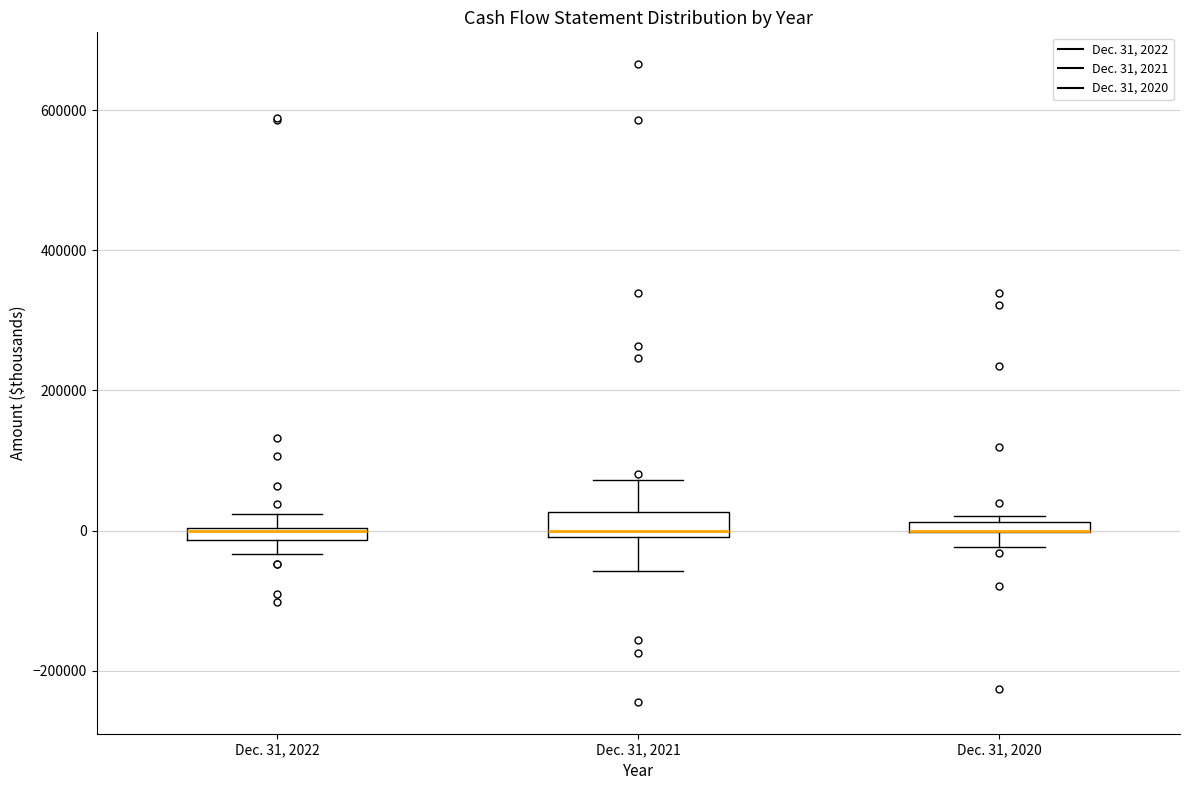

Where does the lower whisker of the box for Dec. 31, 2021 end on the y-axis? The values are not printed on the chart, so give them approximately, as read against the axis.

-60000